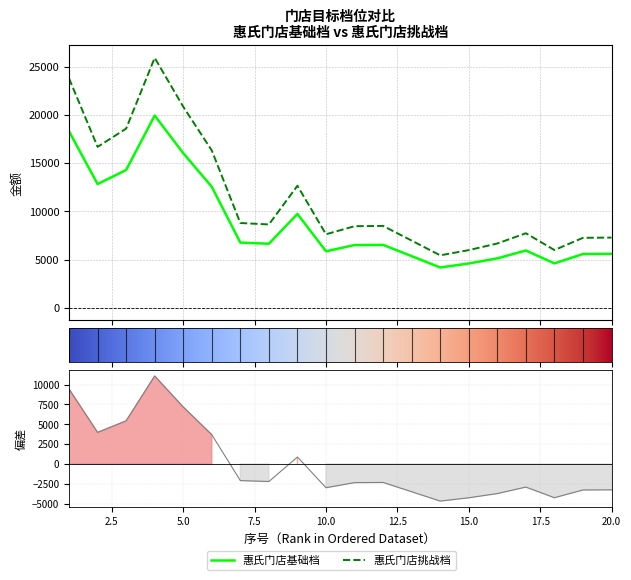

Between 10 and 17, which series saw the biggest shift?

惠氏门店挑战档